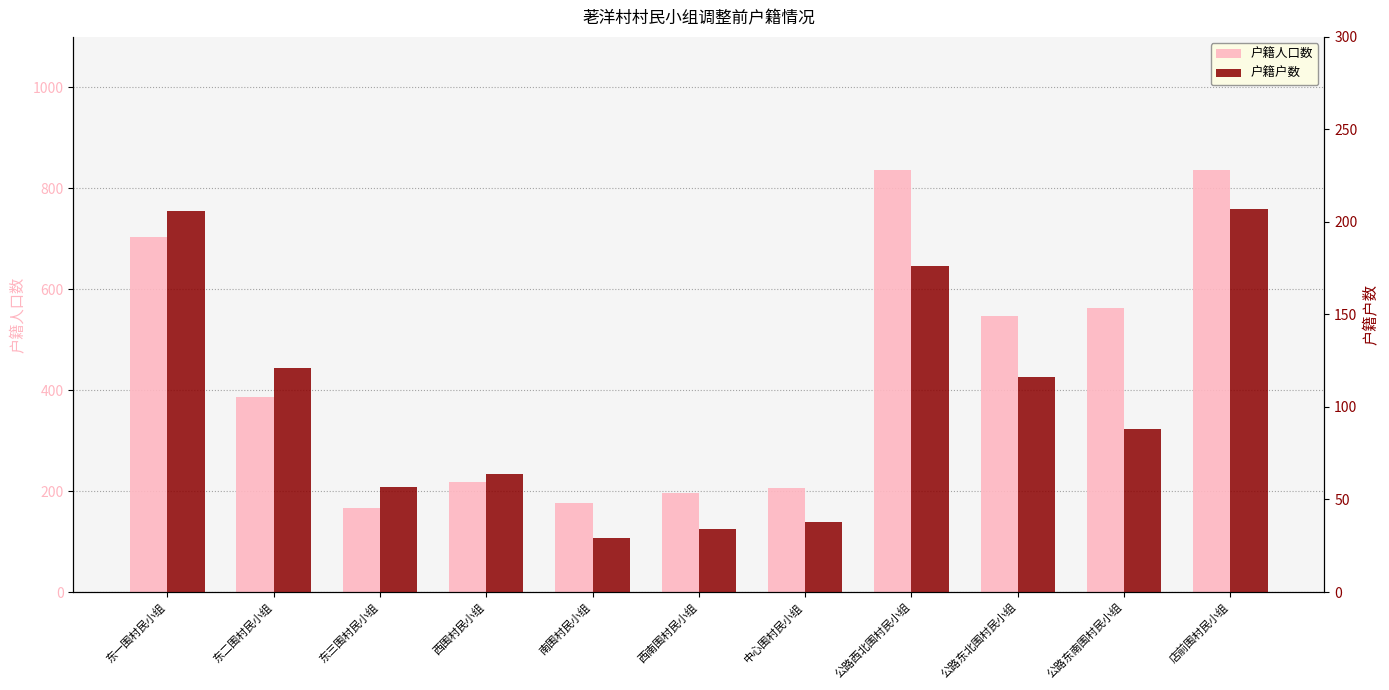

Between 东三围村民小组 and 中心围村民小组, which is larger?

中心围村民小组